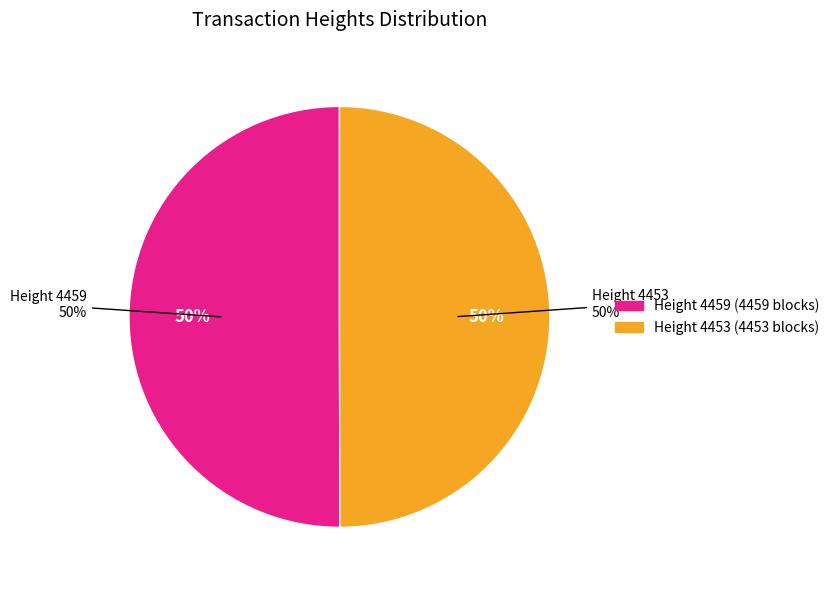

How many segments does this pie chart have?

2